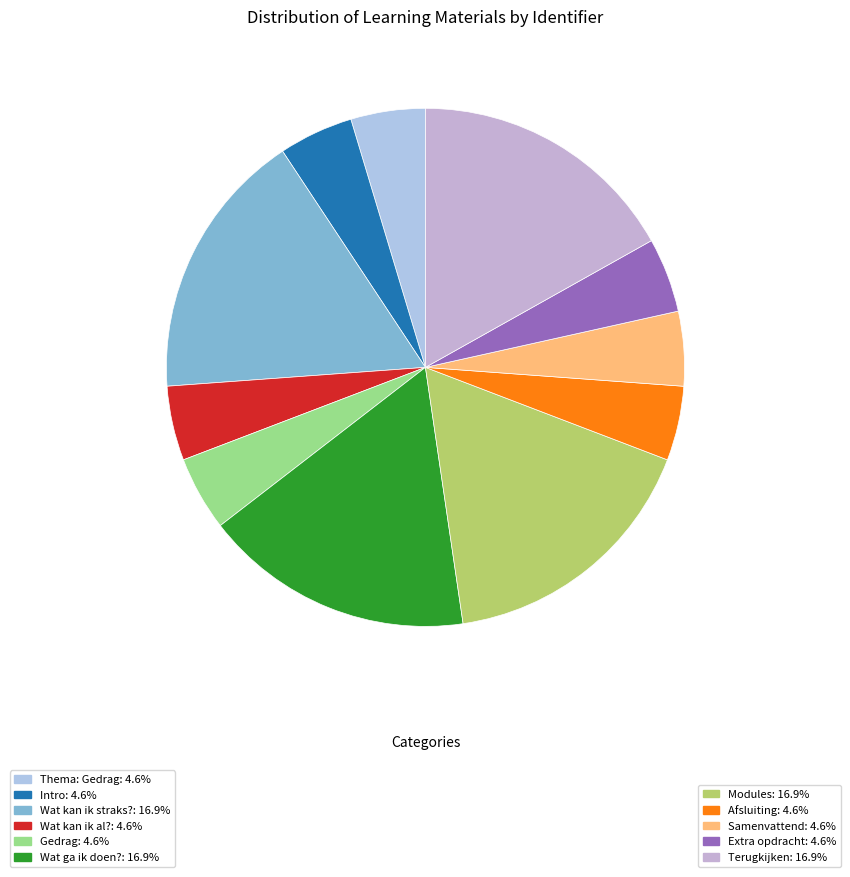

How many slices are in this pie chart?

11